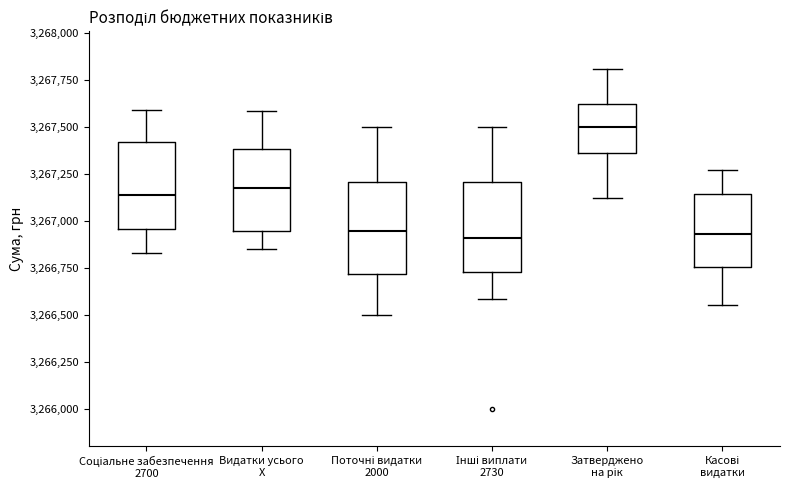

Reading left to right, transcribe this box plot: for each box, give where its median line is, the range the box spans, and where its two whiskers end, as read against the y-axis. The values are not printed on the chart, so give them approximately, as read against the axis.

Соціальне забезпечення 2700: median 3267150, box 3266950 to 3267400, whiskers 3266850 to 3267600
Видатки усього X: median 3267150, box 3266950 to 3267400, whiskers 3266850 to 3267600
Поточні видатки 2000: median 3266950, box 3266700 to 3267200, whiskers 3266500 to 3267500
Інші виплати 2730: median 3266900, box 3266750 to 3267200, whiskers 3266600 to 3267500
Затверджено на рік: median 3267500, box 3267350 to 3267650, whiskers 3267100 to 3267800
Касові видатки: median 3266950, box 3266750 to 3267150, whiskers 3266550 to 3267250